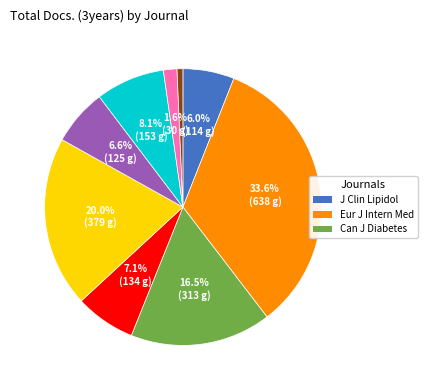

Does any single category account for the majority?

No